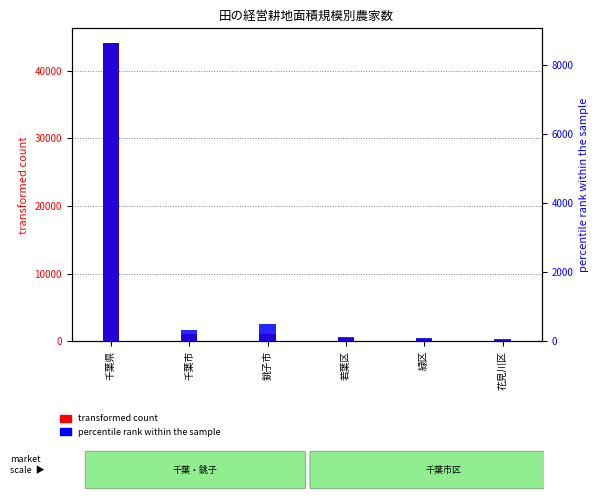

What is the difference between the highest and lowest values at 緑区?

208